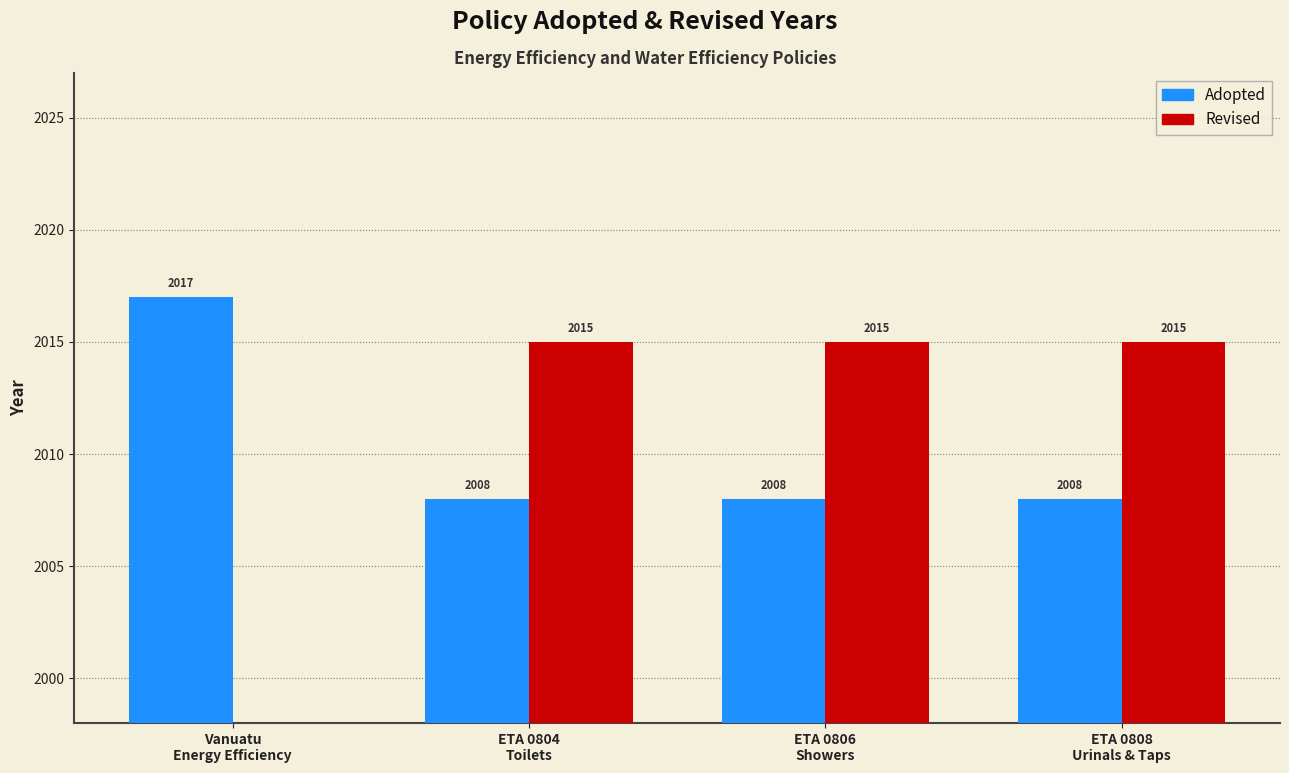

Which category has the highest value across all series?

Vanuatu
Energy Efficiency